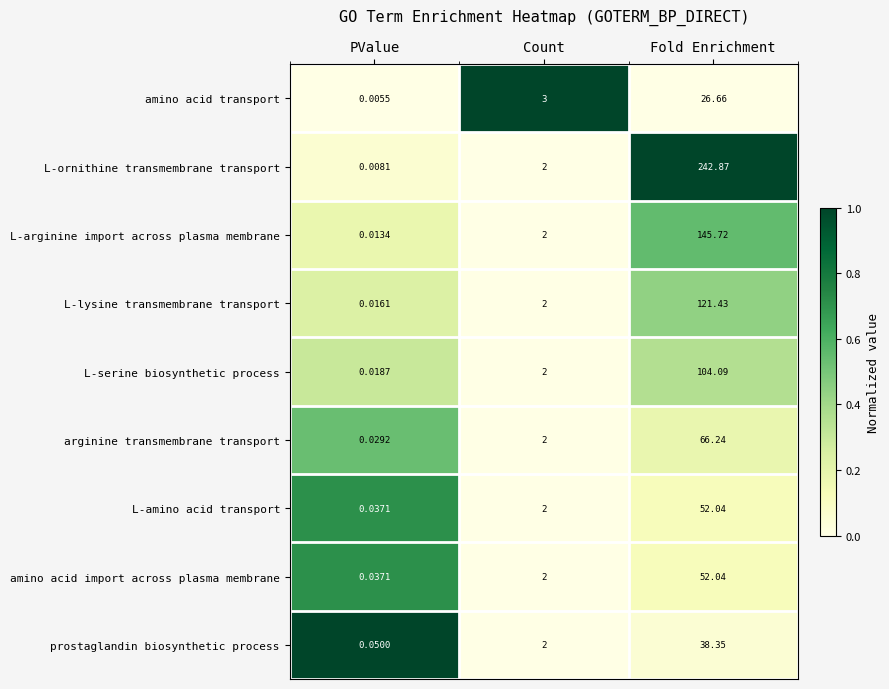

Which series has the largest total across all categories?

L-ornithine transmembrane transport